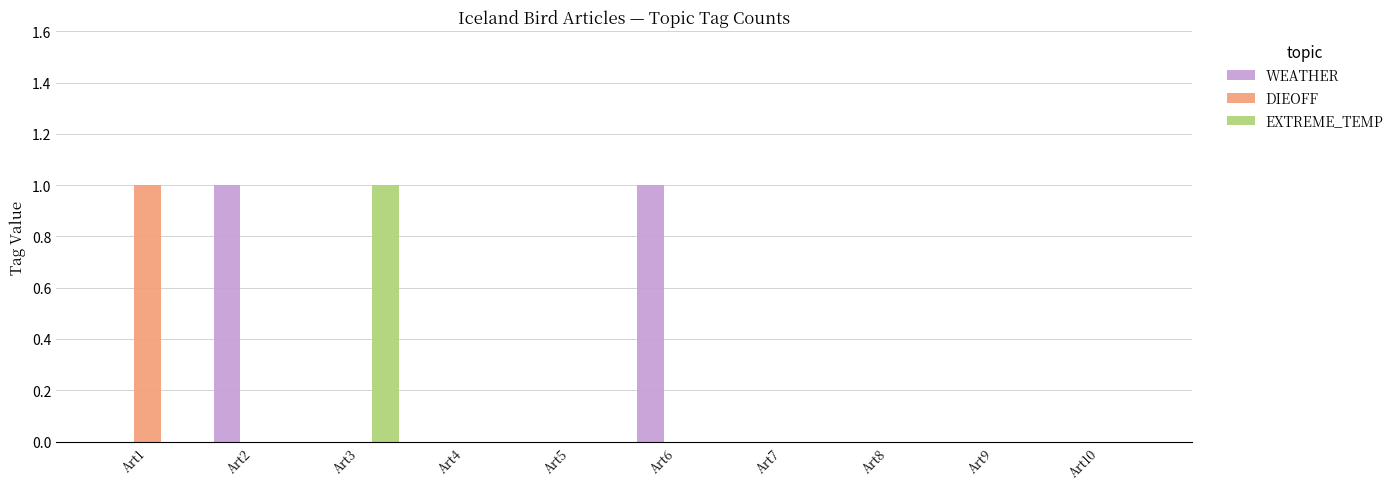

Which series has the largest total across all categories?

WEATHER